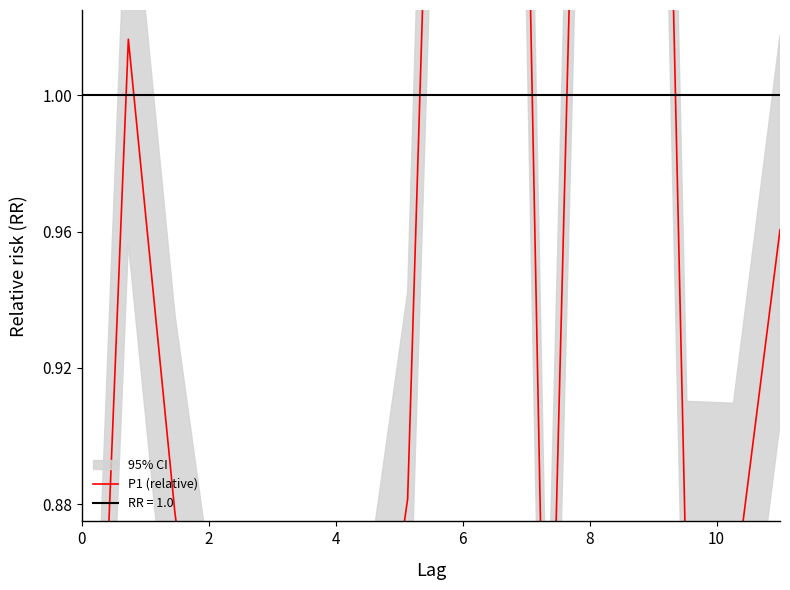

Reading right to left, extract all data points from this chart.

1.0	0.9	0.8	1.5	1.3	0.8	1.5	1.3	0.9	0.8	0.8	0.7	0.8	0.9	1.0	0.7